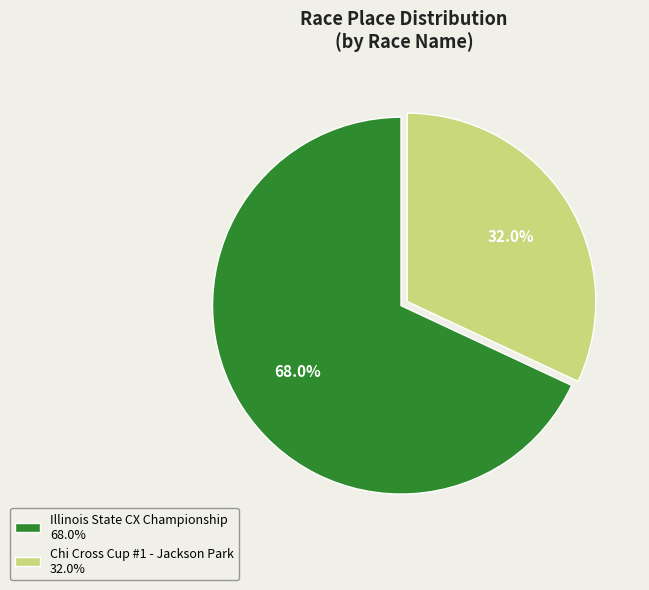

What is the majority slice?

Illinois State CX Championship